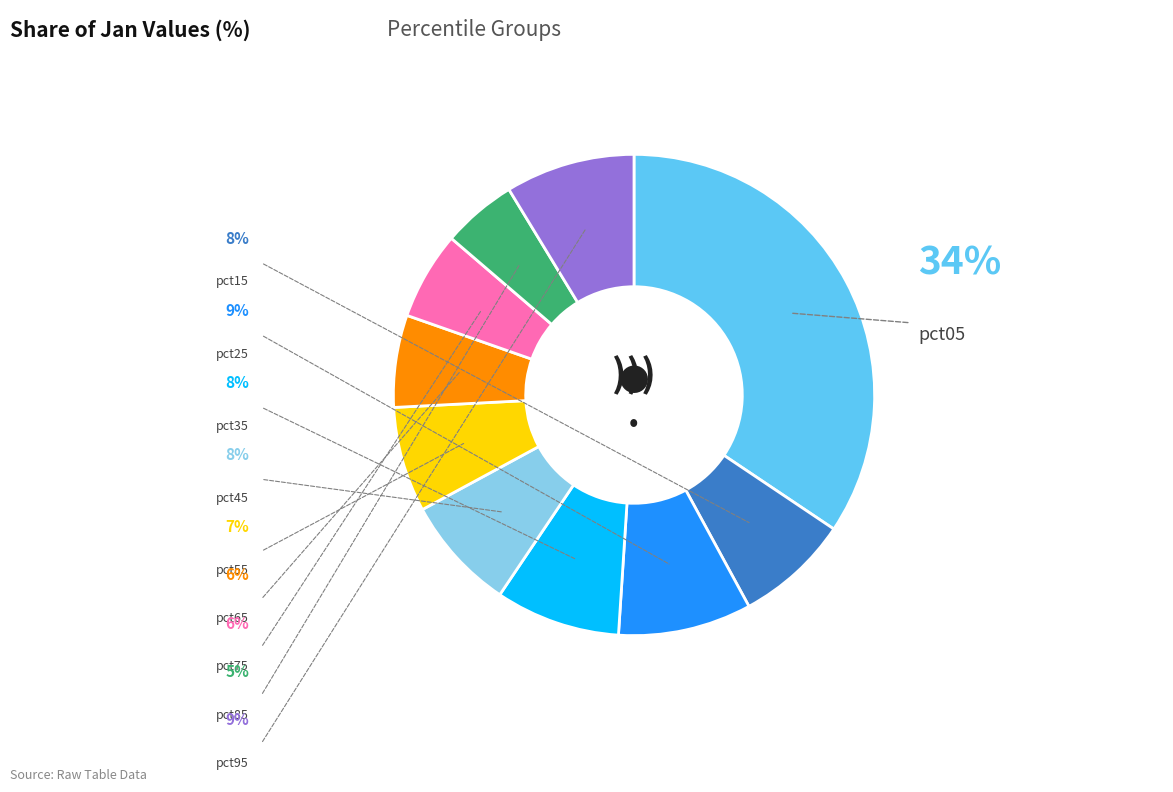

To the nearest percent, what is the difference between the largest and smallest slice percentages?

29%